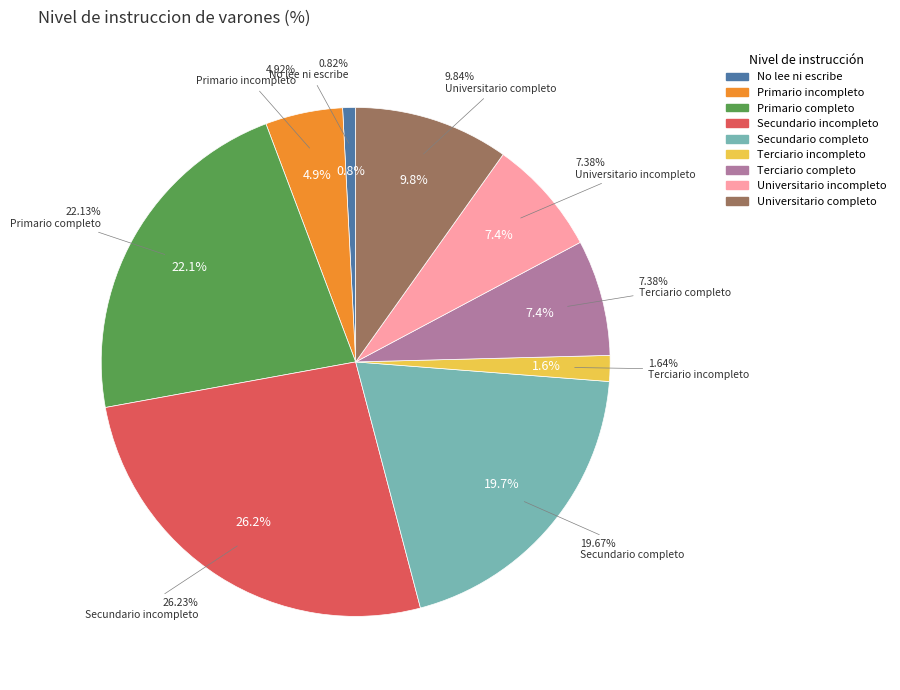

The Primario completo slice represents 35% of the pie. True or false?

False